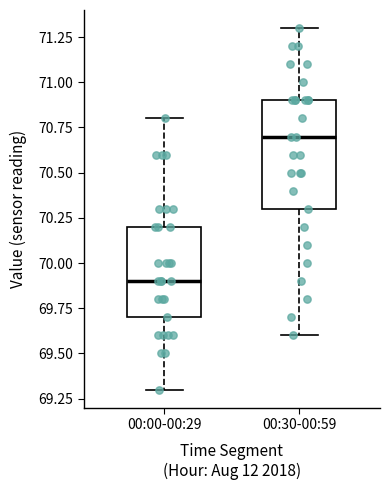

Which box is the tallest, from its lower edge to its upper edge?

00:30-00:59